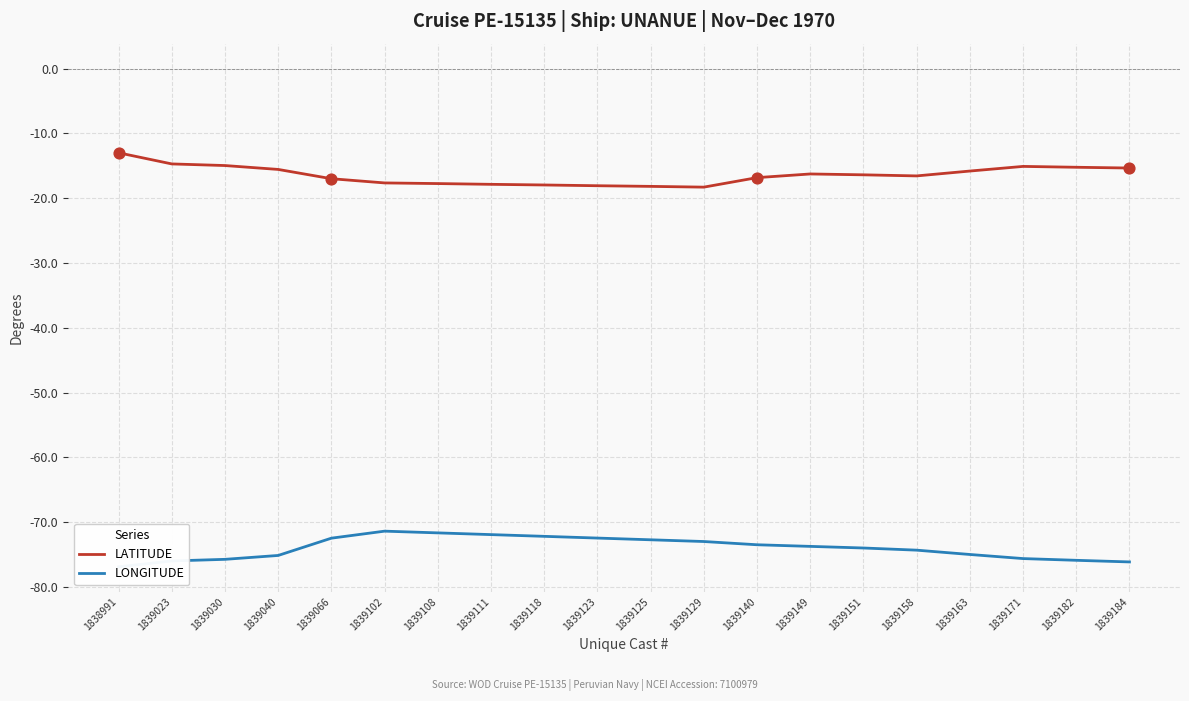

Is the value of LONGITUDE at 1838991 greater than the value of LATITUDE at 1839023?

No